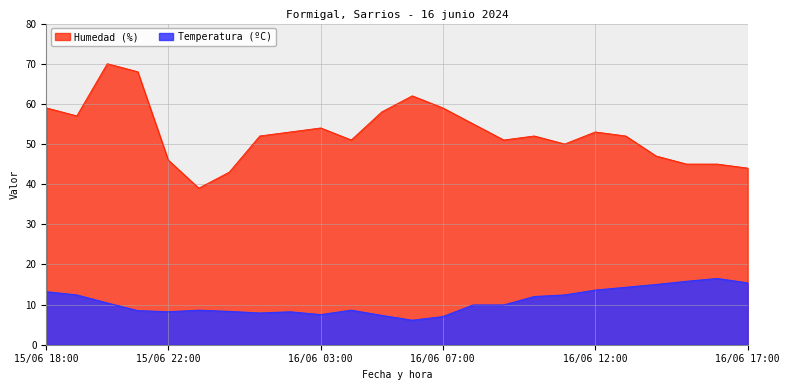

At which label does Humedad (%) reach its peak?

15/06 20:00